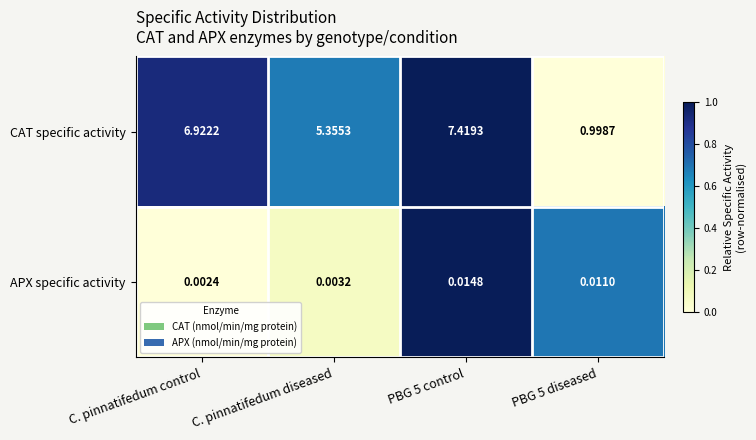

At which category is the sum across all series the highest?

PBG 5 control